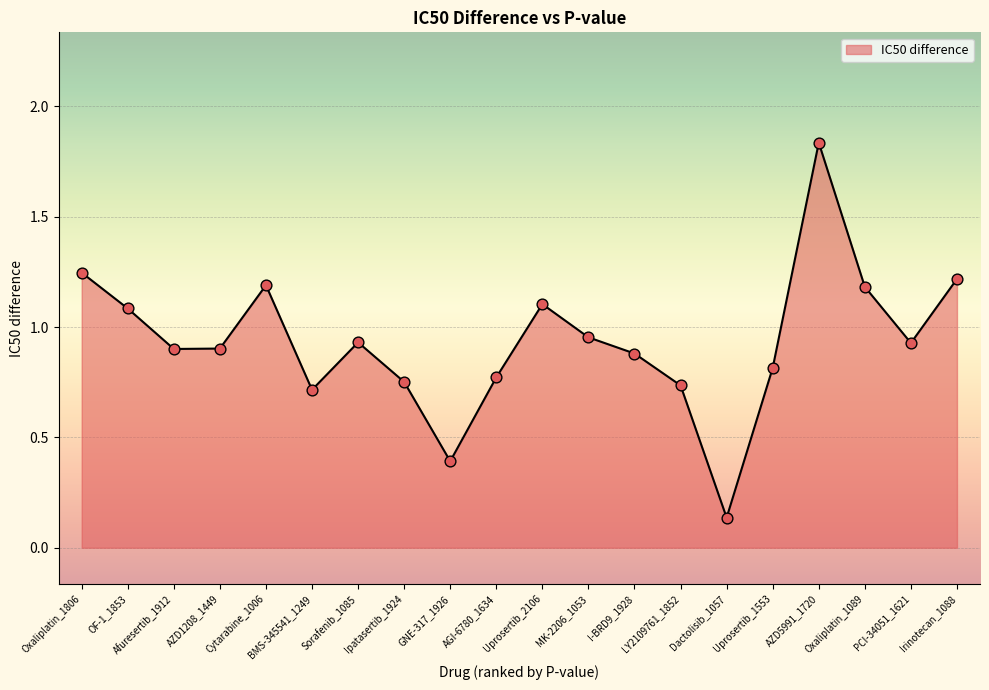

What is the change in value from Oxaliplatin_1806 to Uprosertib_1553?

-0.4